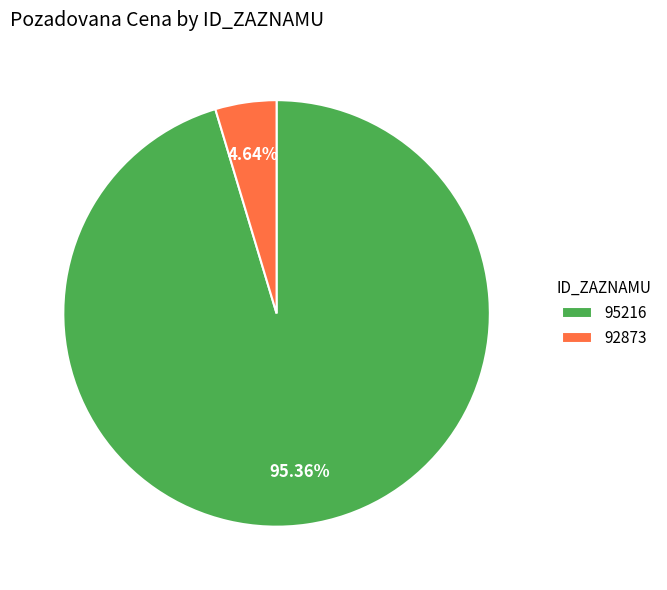

Is 92873 the majority of the pie?

No